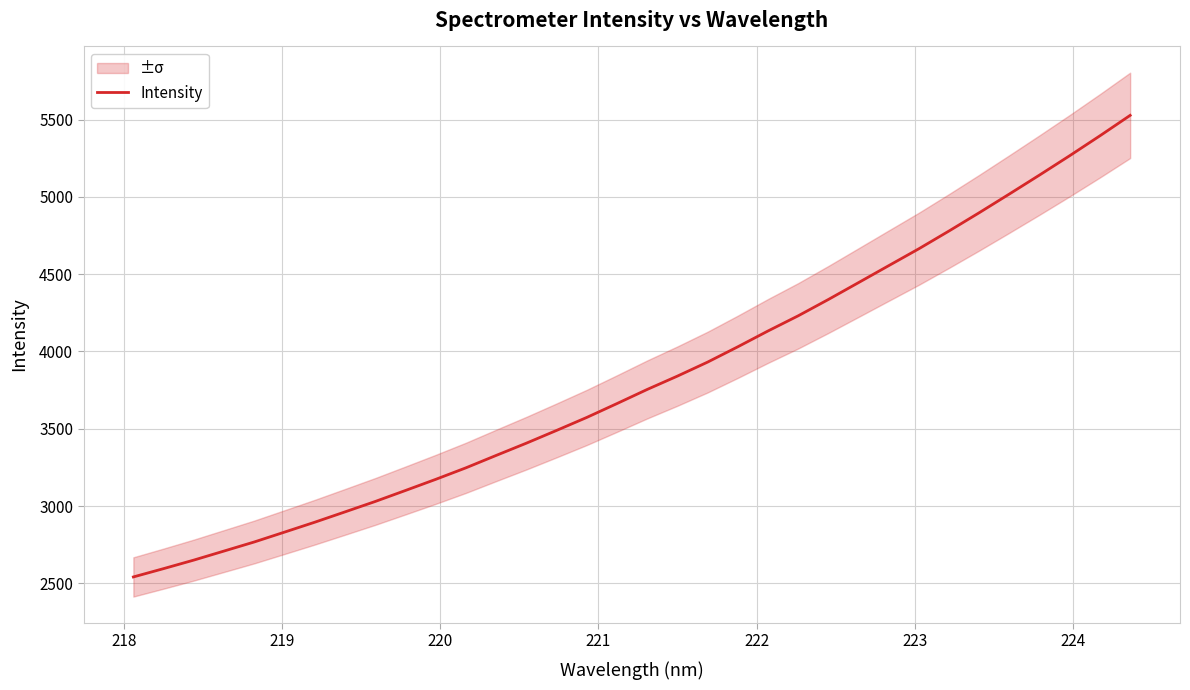

What is the highest value of the Intensity series?

5527.4